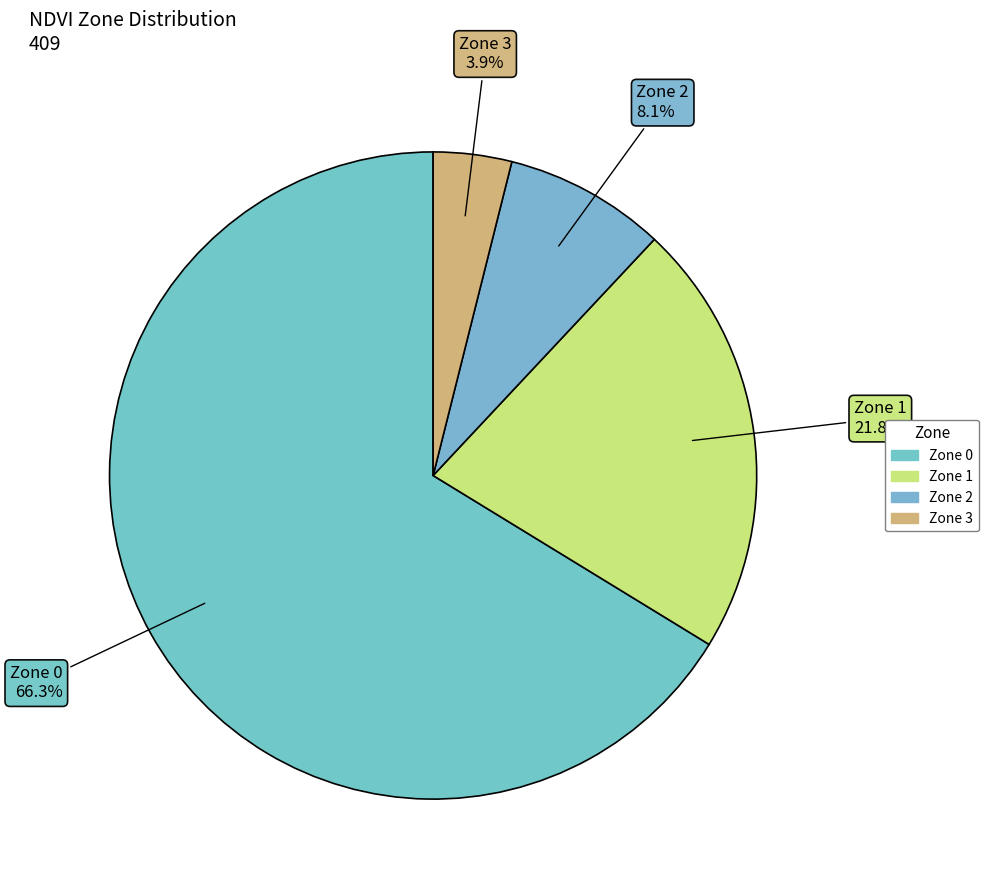

What portion of the pie excludes Zone 0?

33.7%